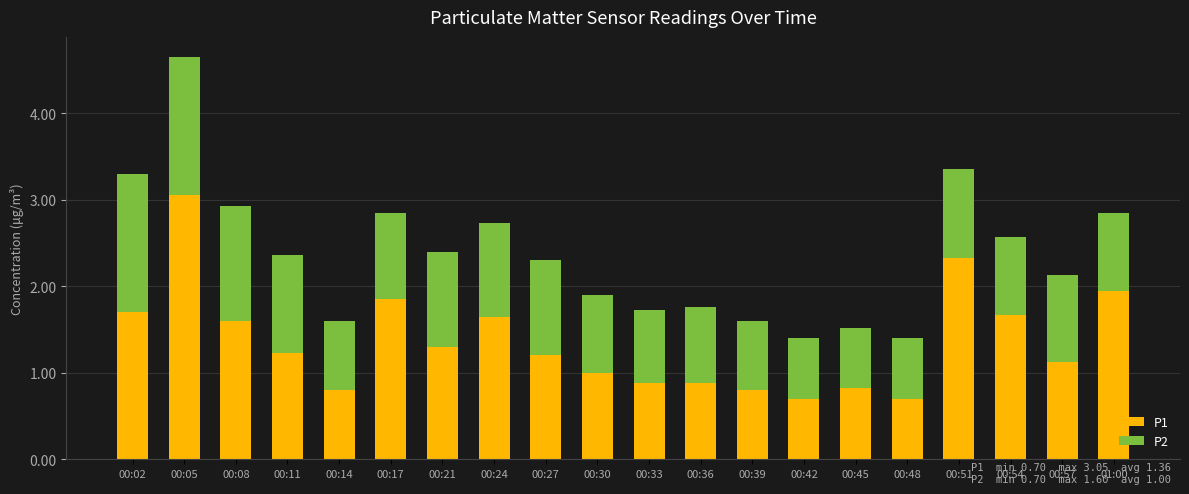

What is the average value of the P1 series?

1.4